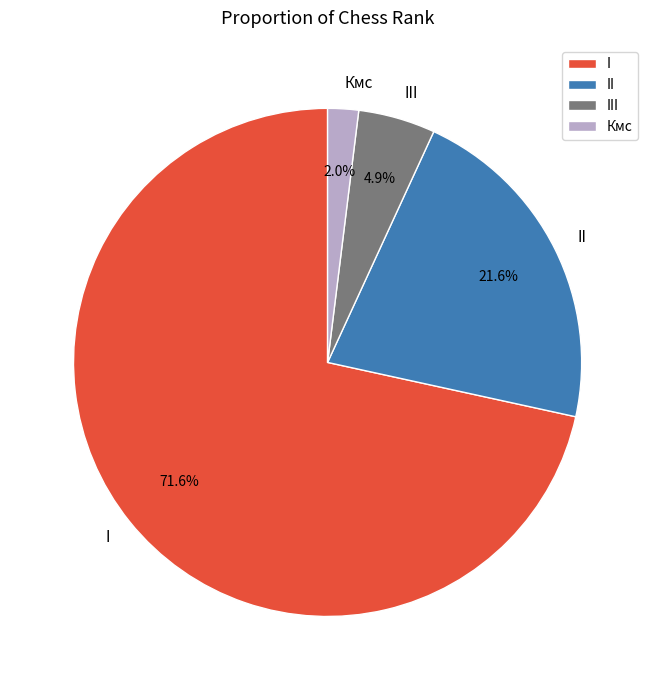

How much of the chart is everything except Кмс?

98.0%